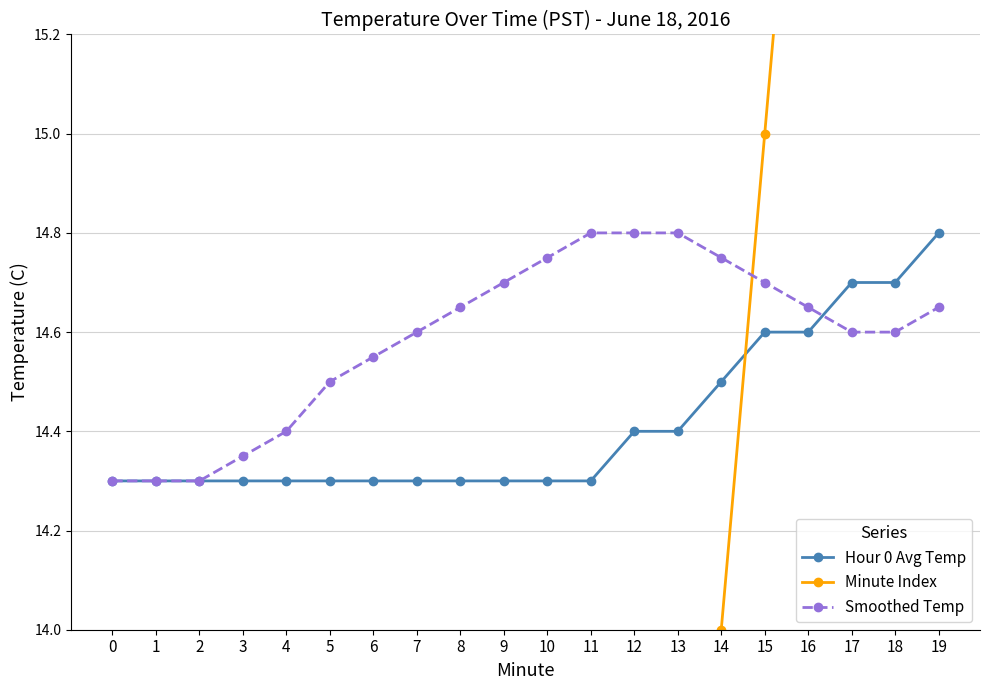

Rank the series by their maximum value, from highest to lowest.

Minute Index, Hour 0 Avg Temp, Smoothed Temp